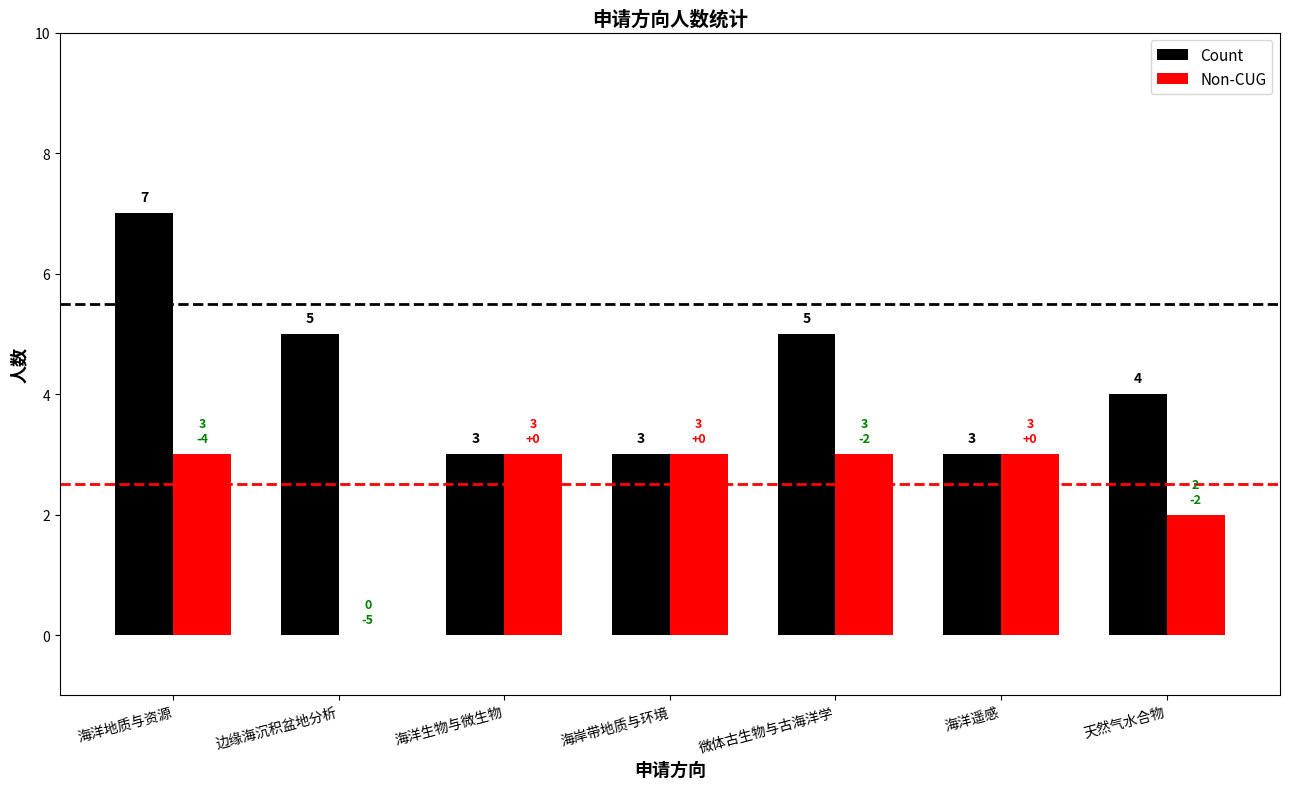

Which series has the largest total across all categories?

Count